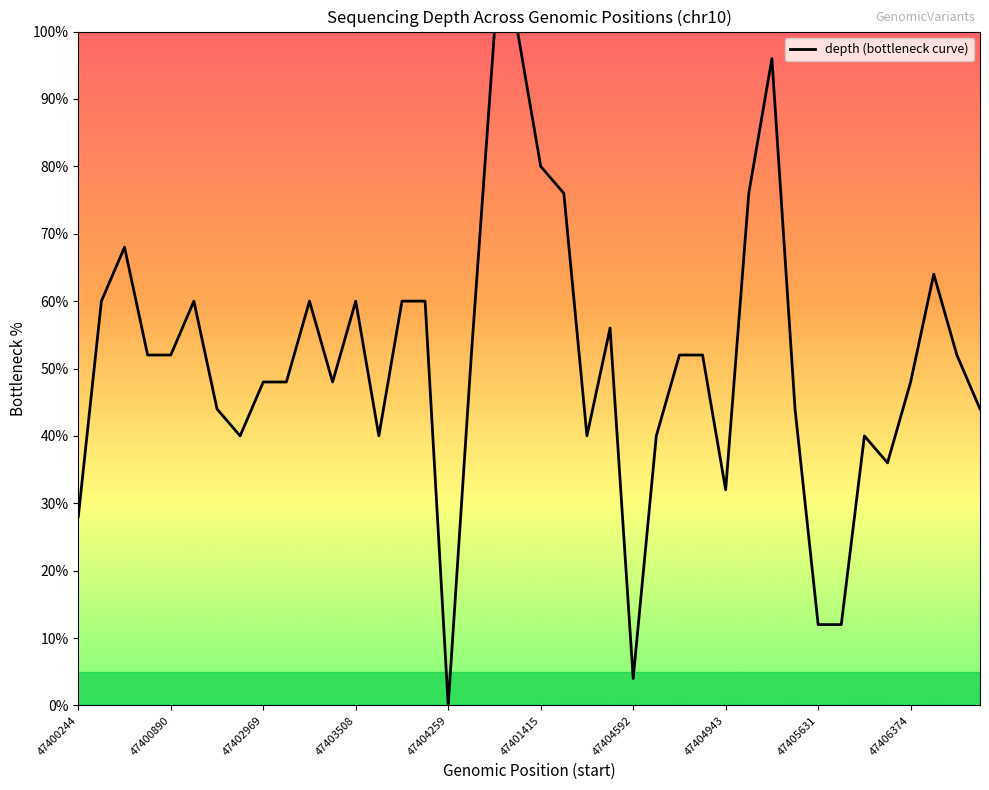

How many points are higher than both their immediate neighbors (excluding endpoints)?

8